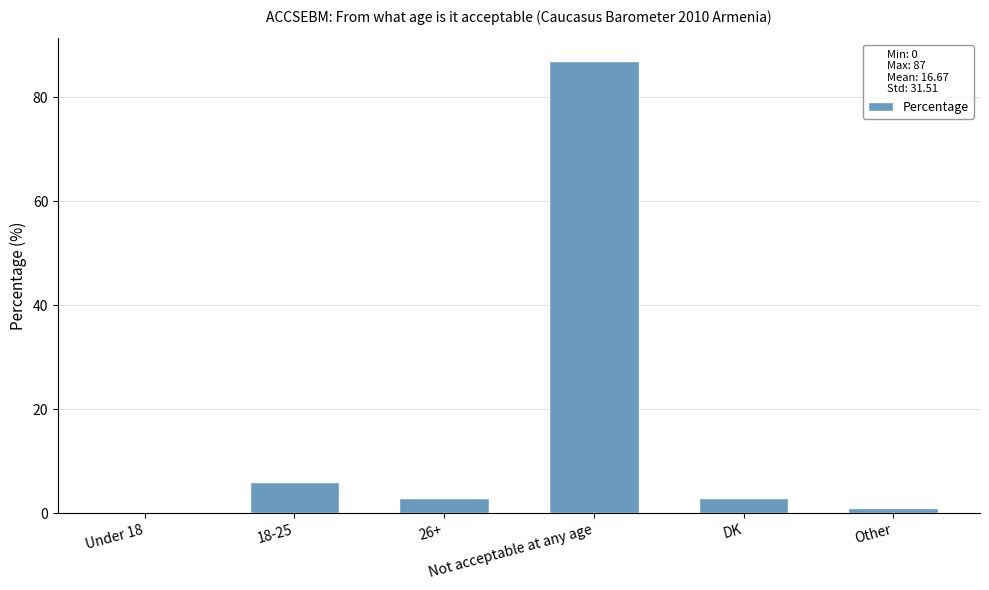

What is the sum of all values?

100